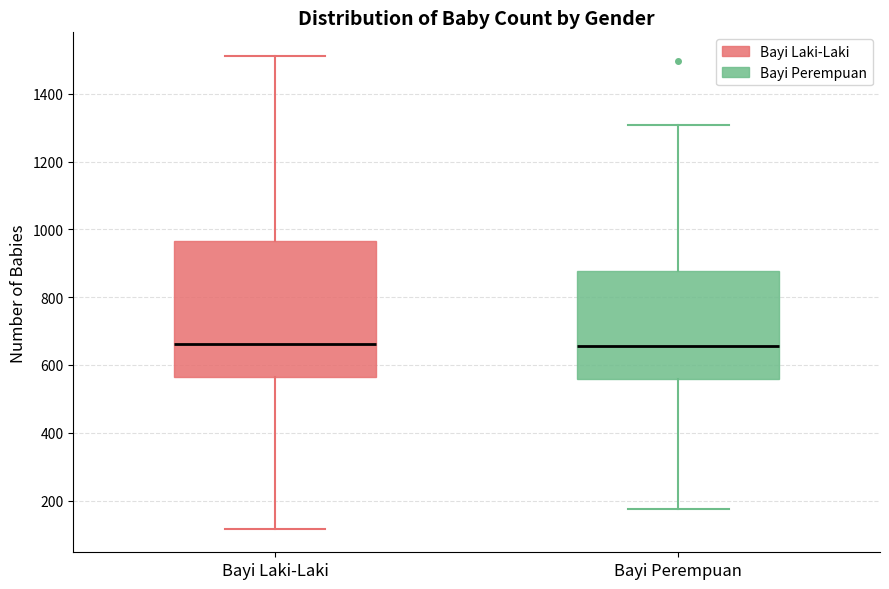

Reading left to right, read every box against the y-axis: the position of its median line, the range the box covers, and the ends of its whiskers. The values are not printed on the chart, so give them approximately, as read against the axis.

Bayi Laki-Laki: median 660, box 560 to 960, whiskers 120 to 1520
Bayi Perempuan: median 660, box 560 to 880, whiskers 180 to 1300